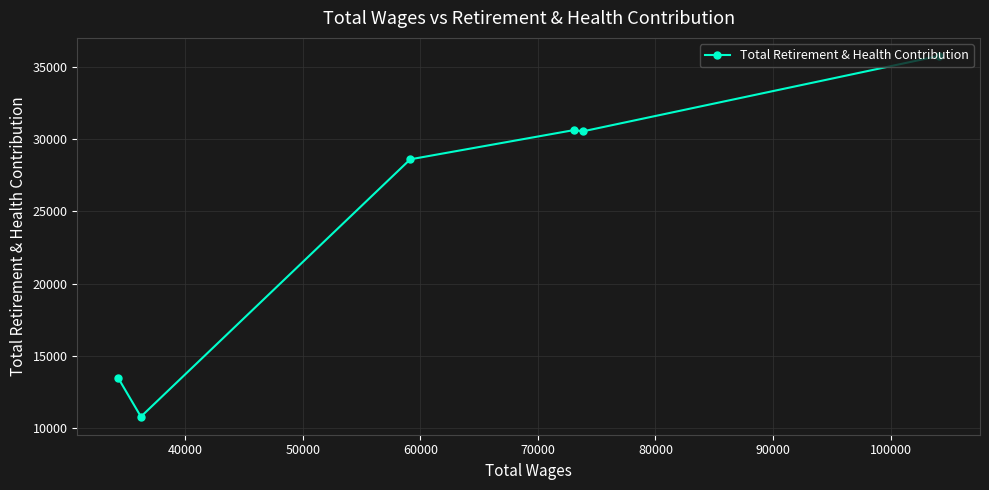

What is the value of the 5th point from the left?

30527